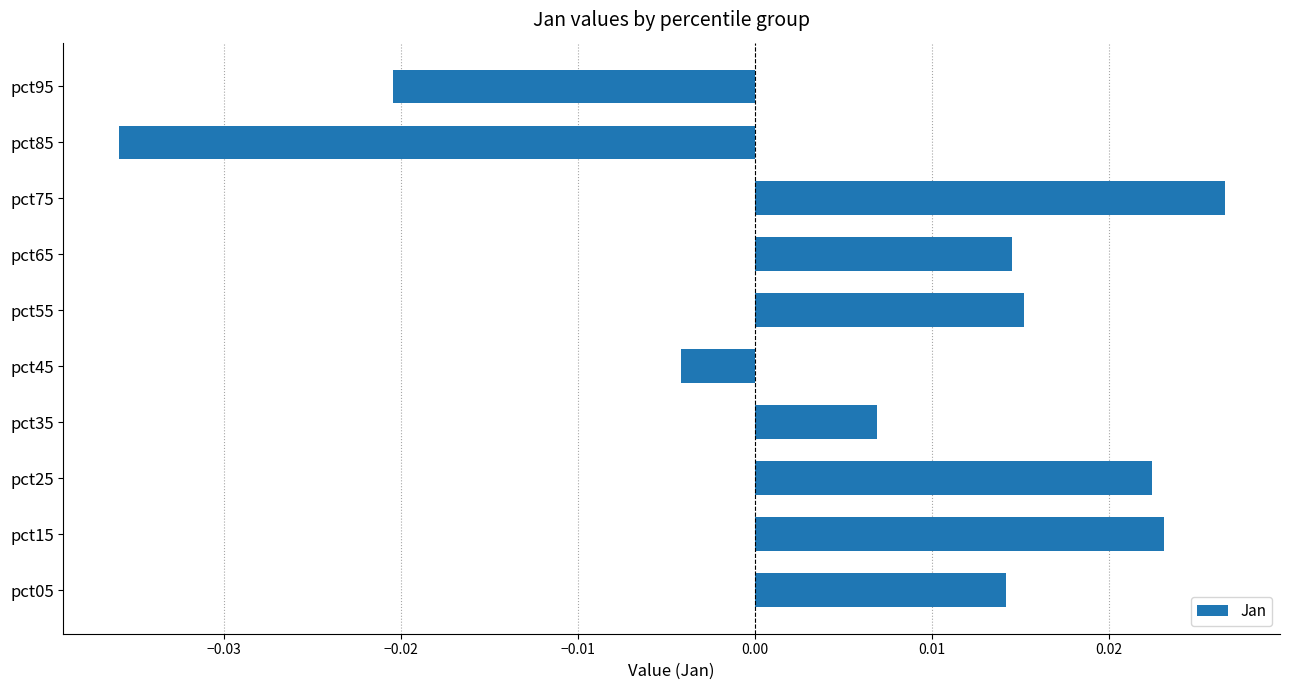

Where is the data nearest to the value 0?

pct45